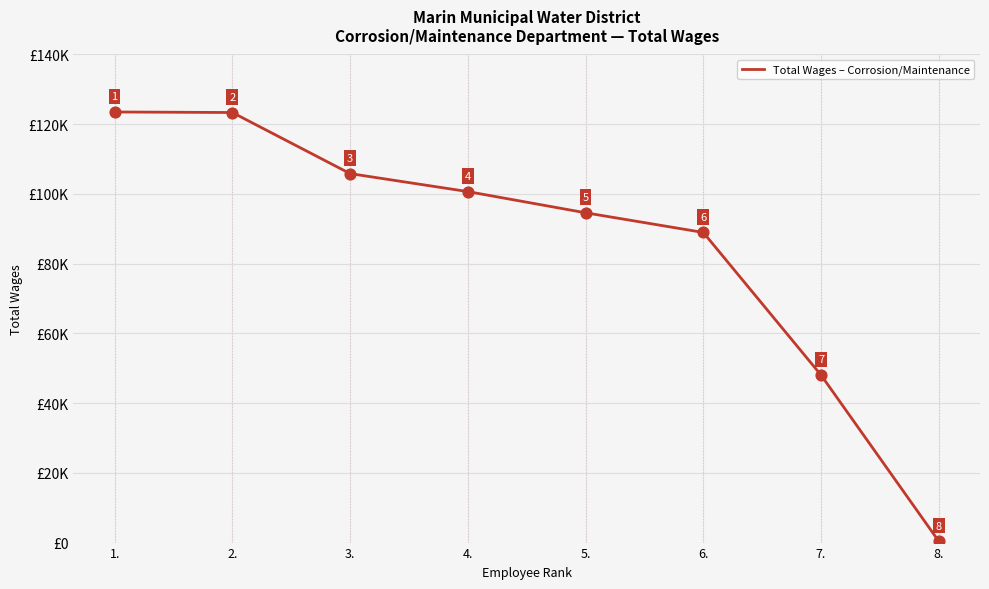

Which has a higher value, 6. or 3.?

3.